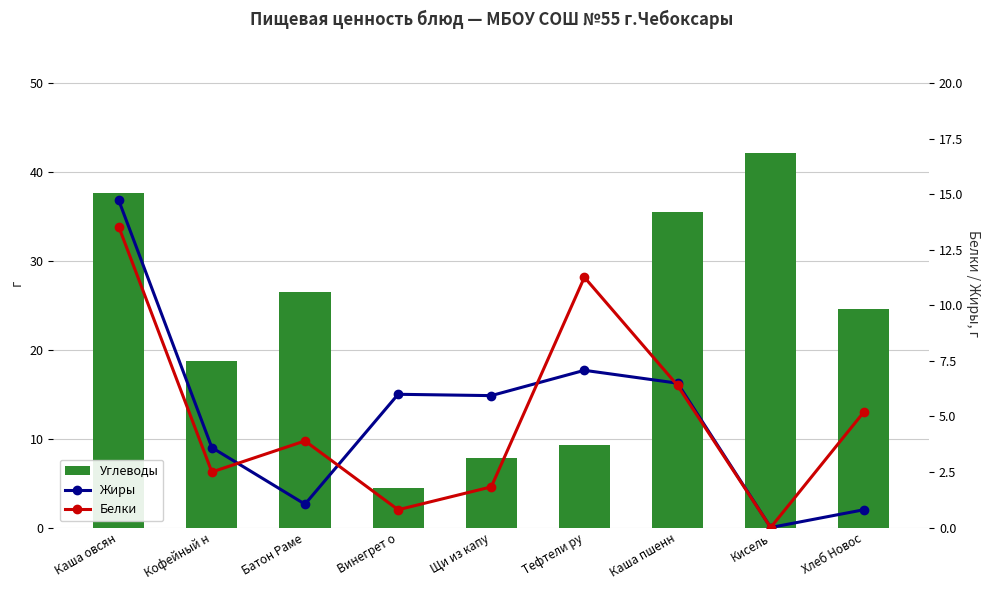

The value of Углеводы at Кофейный н is 18.7. True or false?

True